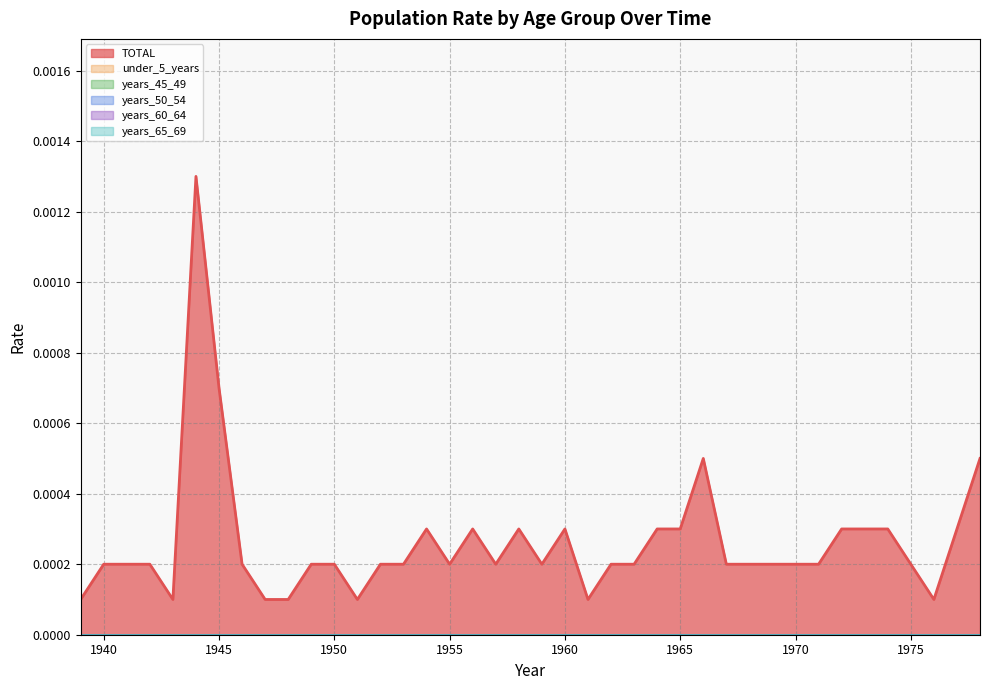

At which category does the chart reach its minimum across all series?

1939